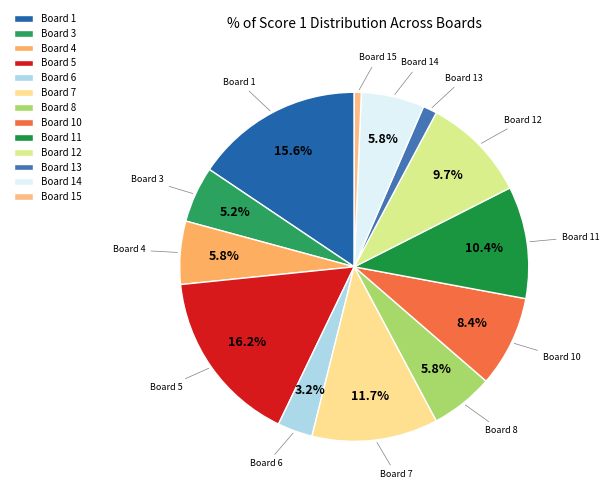

How many slices are in this pie chart?

13